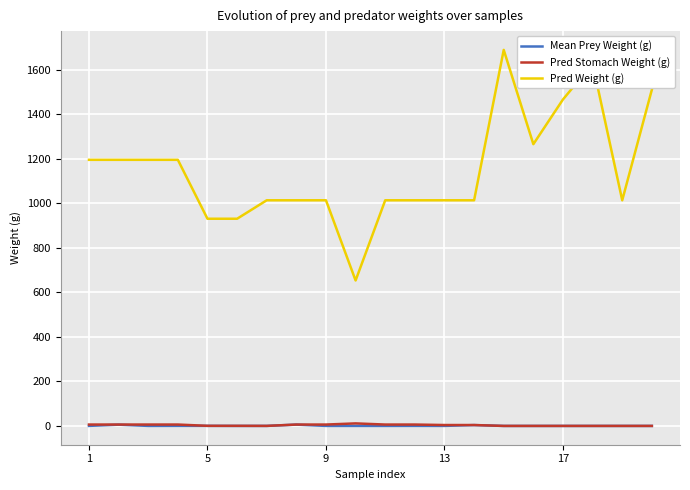

Which series has the largest range (max minus min)?

Pred Weight (g)